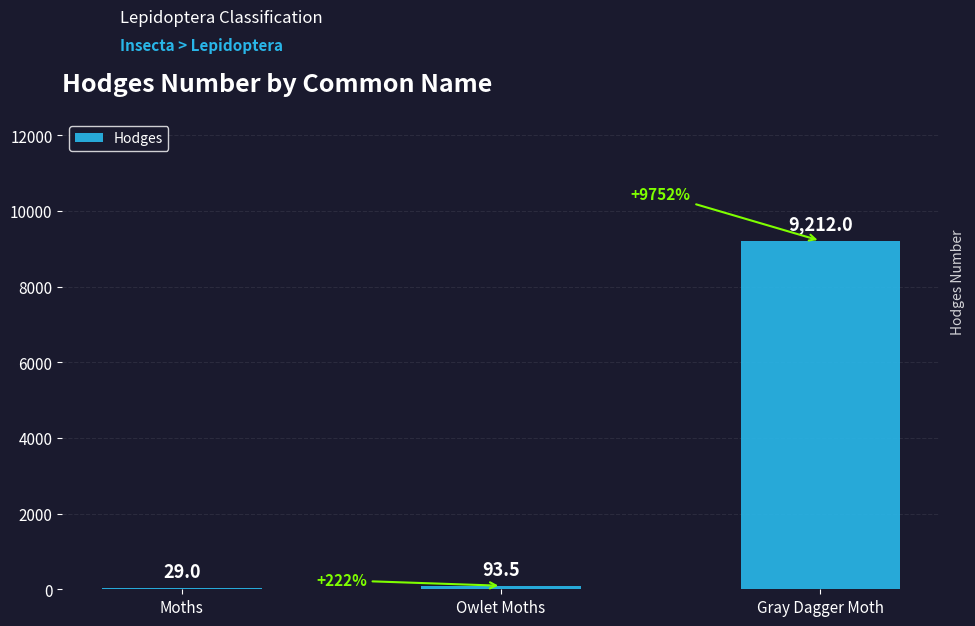

At which label is the value closest to 4620?

Owlet Moths